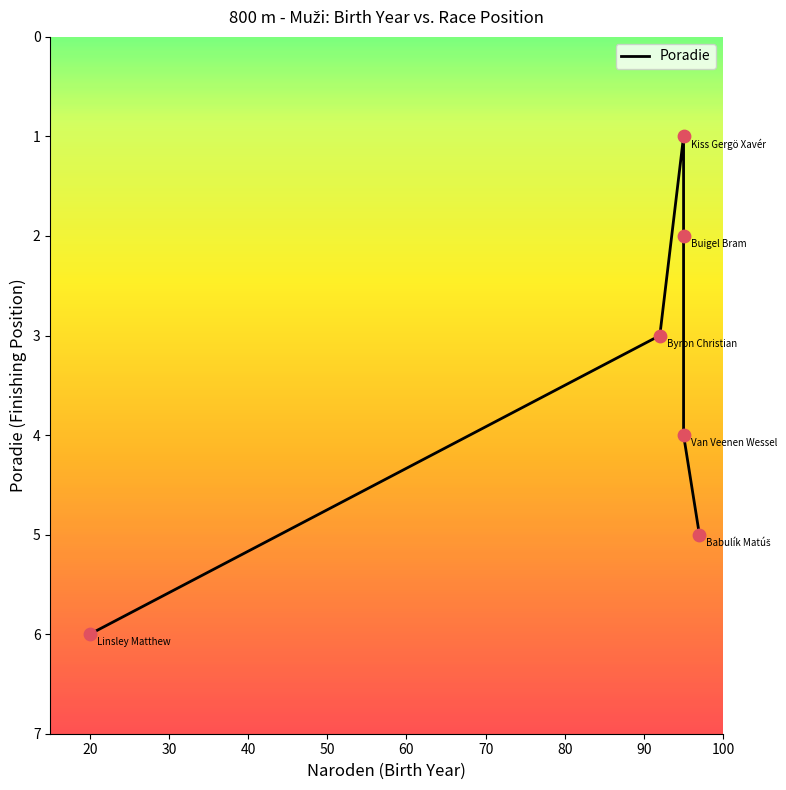

Approximately how many times larger is the value at 10 compared to 60?

1.2